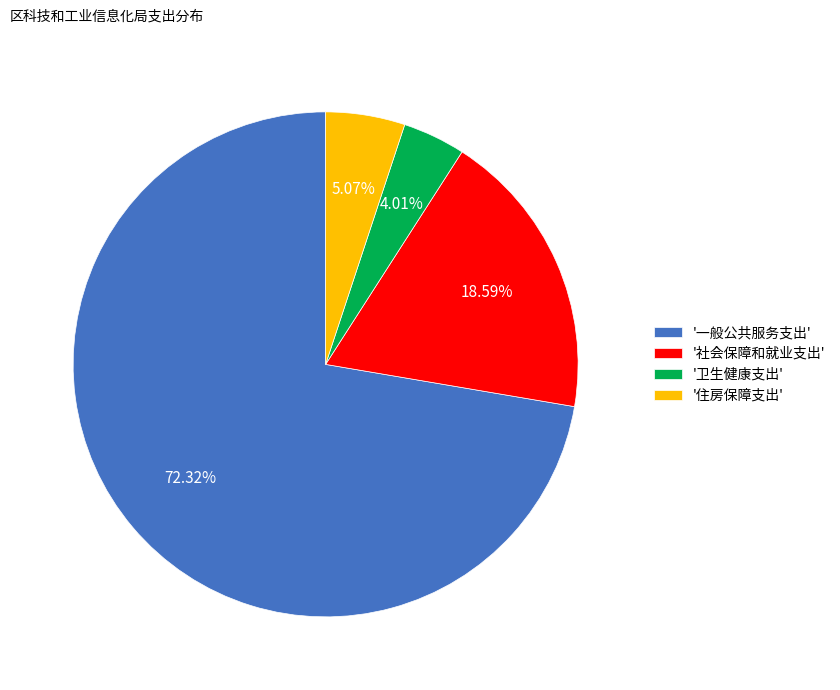

Between '一般公共服务支出' and '卫生健康支出', which is larger?

'一般公共服务支出'